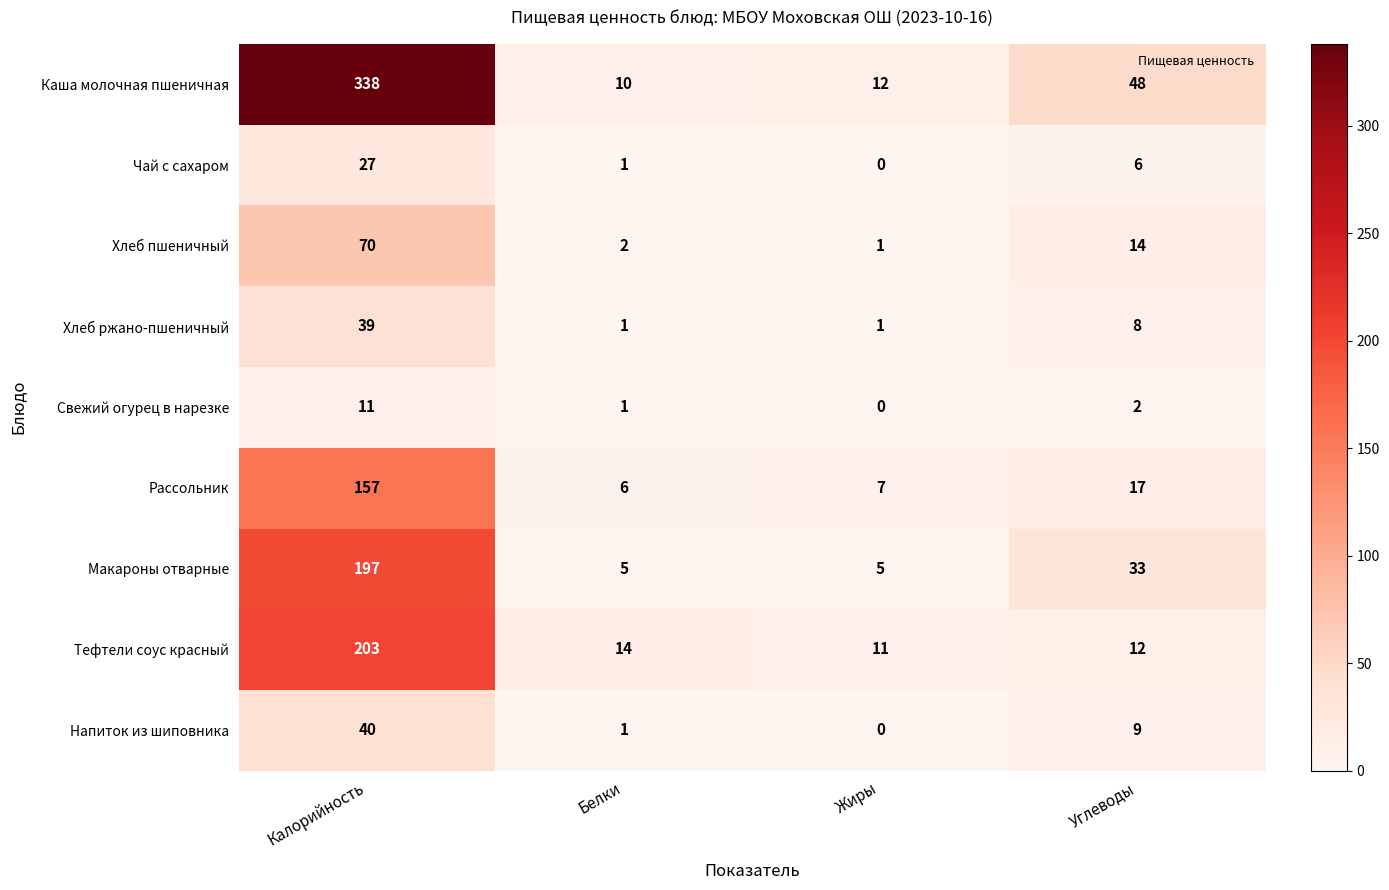

List the series in order of their peak value, lowest first.

Свежий огурец в нарезке, Чай с сахаром, Хлеб ржано-пшеничный, Напиток из шиповника, Хлеб пшеничный, Рассольник, Макароны отварные, Тефтели соус красный, Каша молочная пшеничная